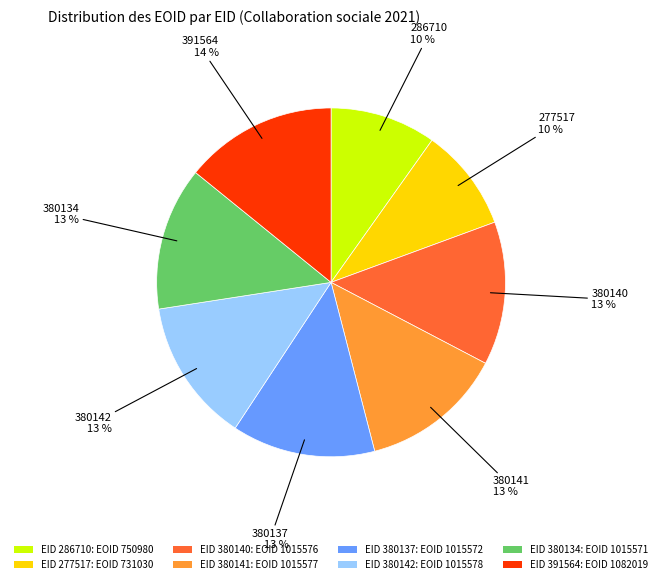

The EID 380142: EOID 1015578 slice represents 13% of the pie. True or false?

True